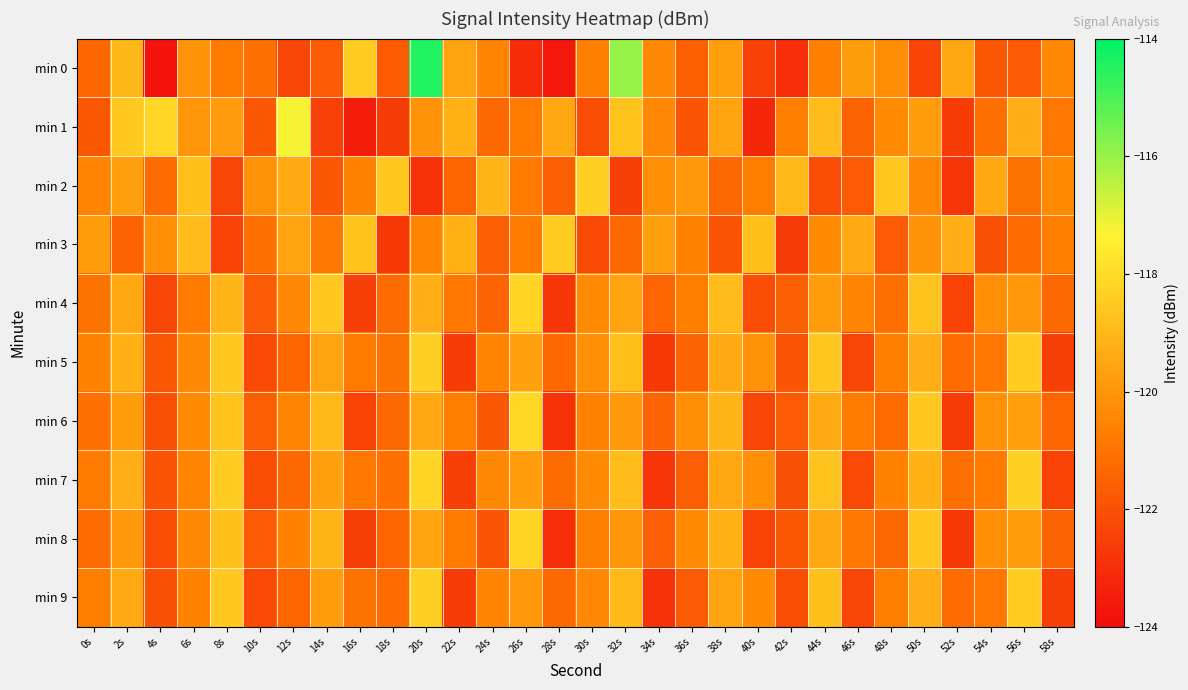

What is the maximum value shown in the chart?

-114.5